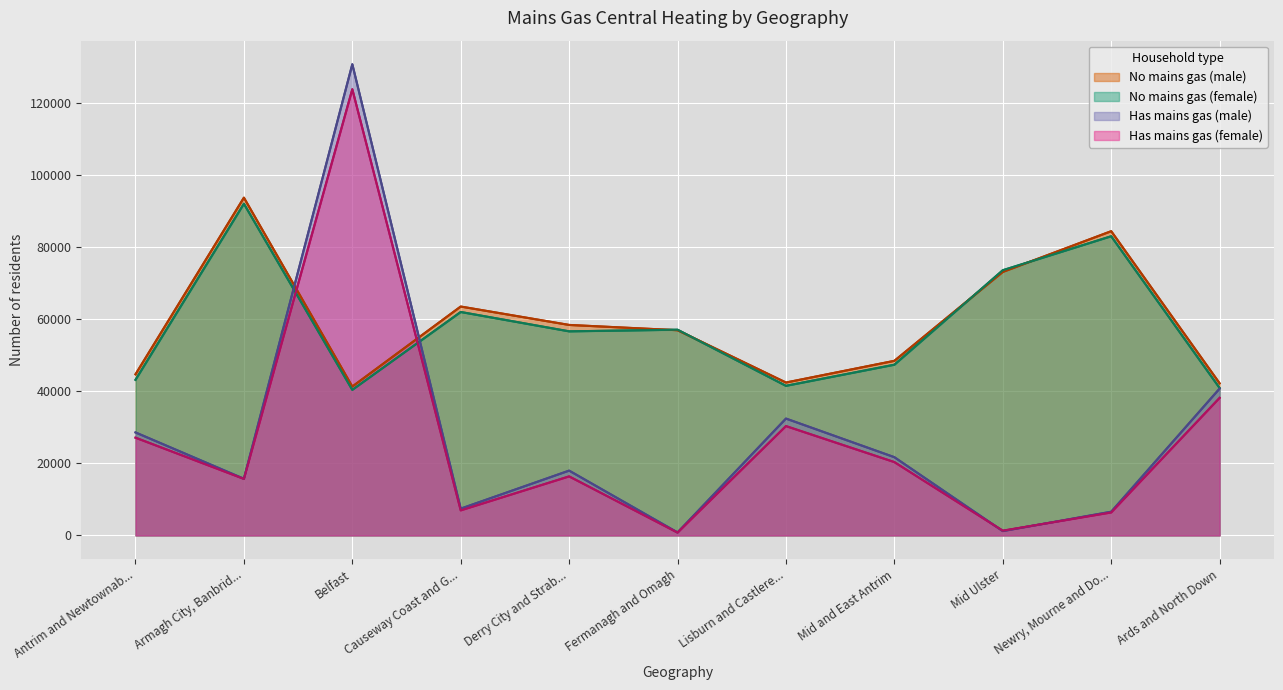

Reading left to right, what are all the values shown in this chart?

No mains gas (male): 44675	93655	41286	63468	58366	56903	42397	48415	73072	84359	42179
No mains gas (female): 43145	91975	40357	61957	56589	57043	41482	47338	73535	82958	40880
Has mains gas (male): 28558	15712	130656	7428	17969	825	32400	21695	1200	6570	40711
Has mains gas (female): 27102	15676	123723	6946	16366	787	30318	20334	1311	6367	38141